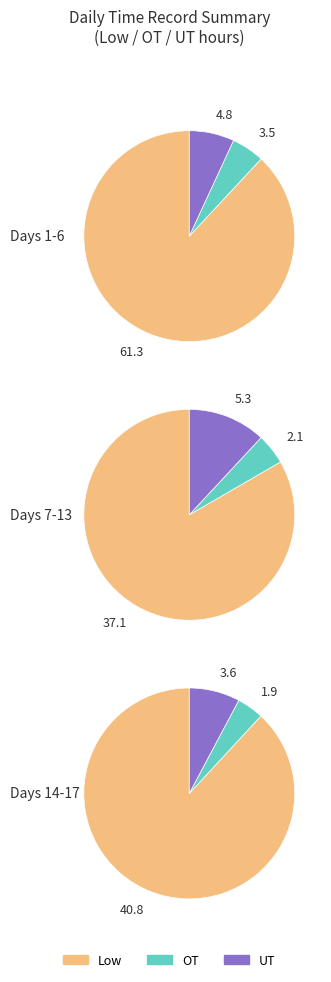

Count the number of slices in the pie.

9